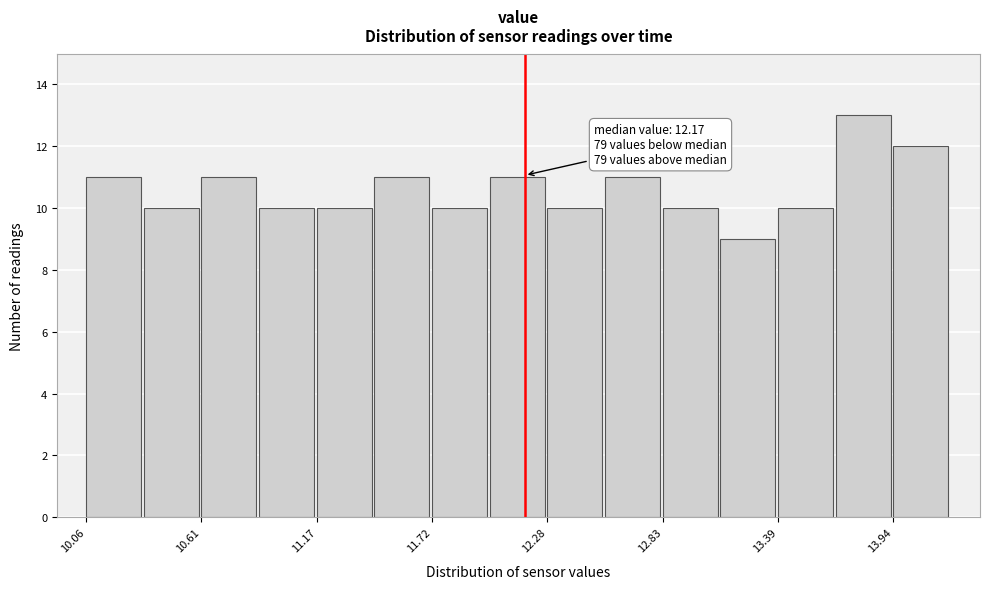

Around what value on the x-axis is the tallest bar? Give the approximate position of its centre, as read against the axis.

13.8